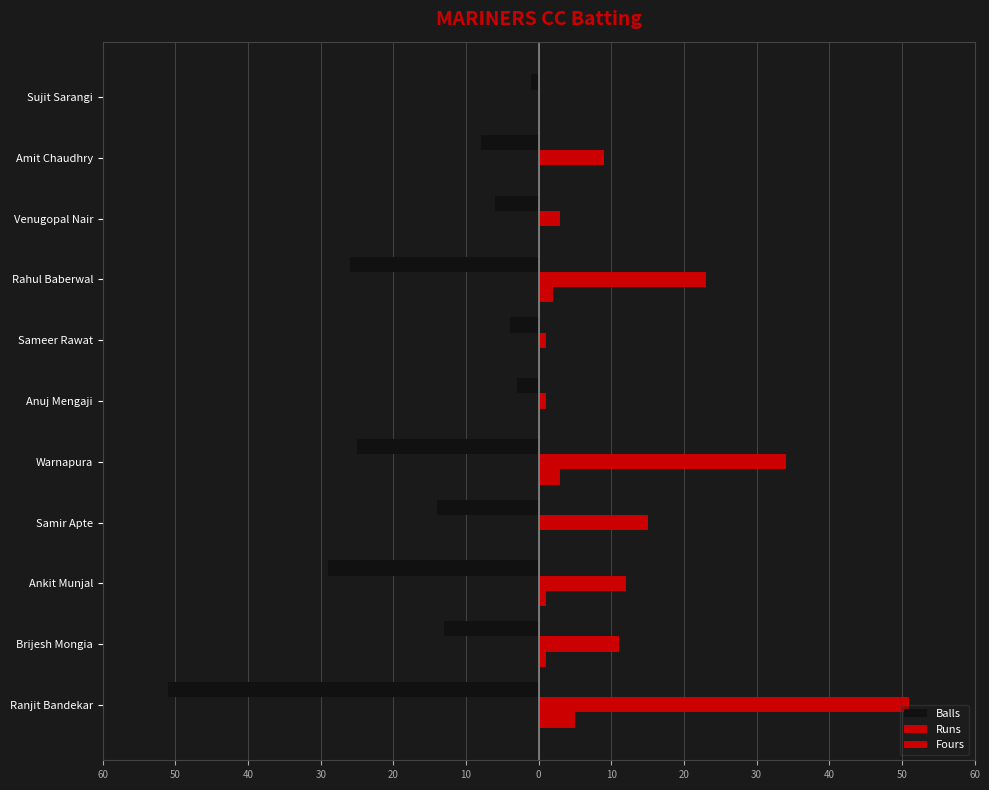

List the series in order of their peak value, highest first.

Runs, Fours, Balls